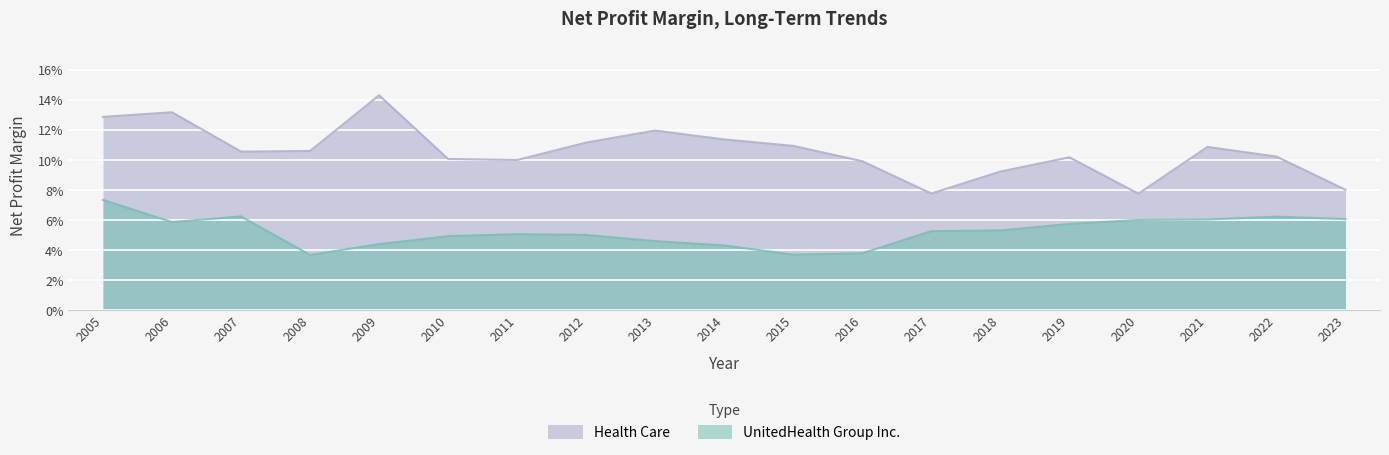

What is the value of the Health Care point at the 10th from the left?

0.1